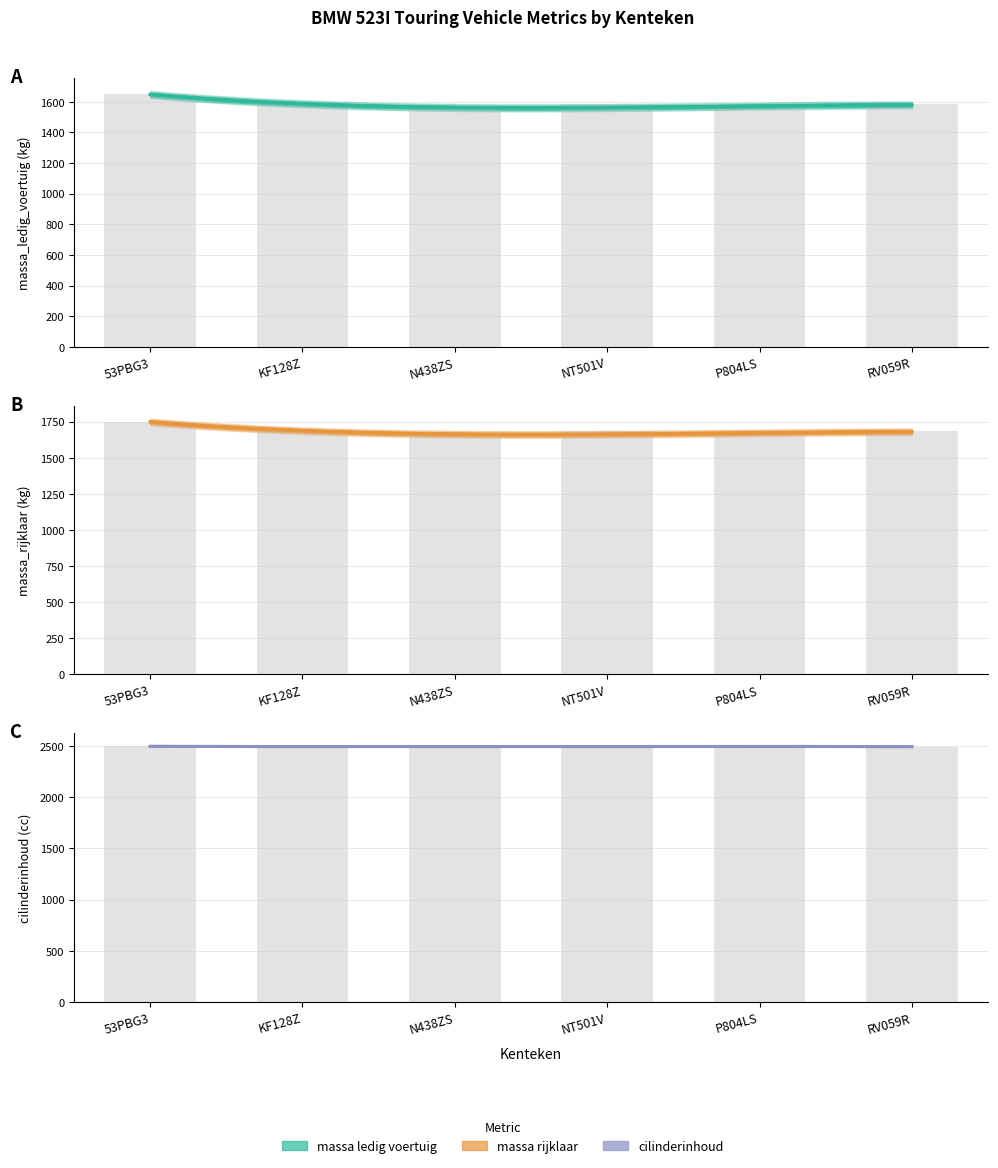

How many values in the massa_rijklaar series exceed 1685?

1